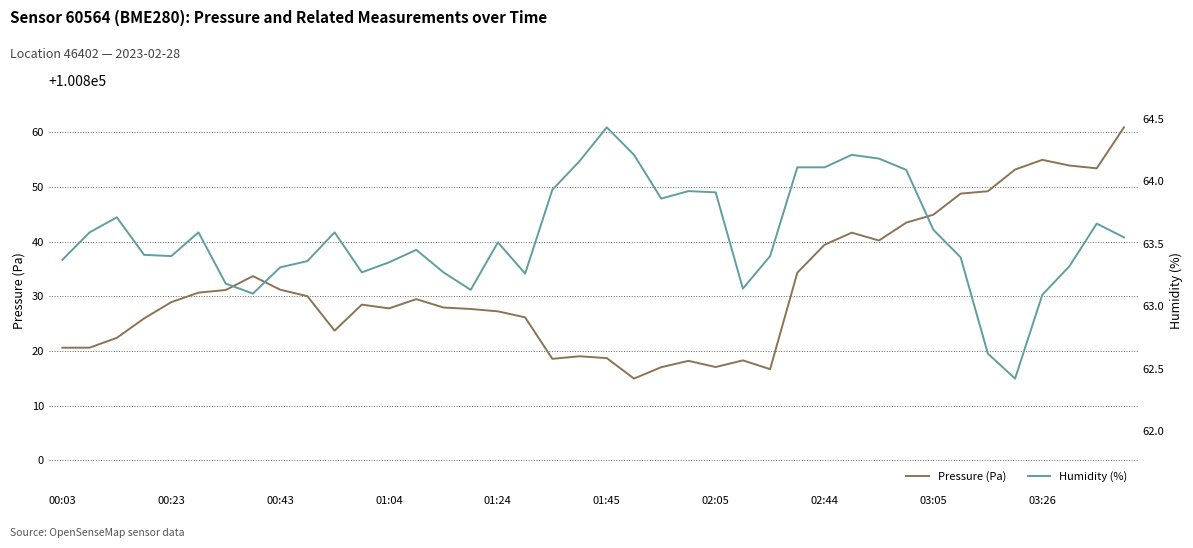

The value of Pressure (Pa) at 02:44 is 100839.4. True or false?

True